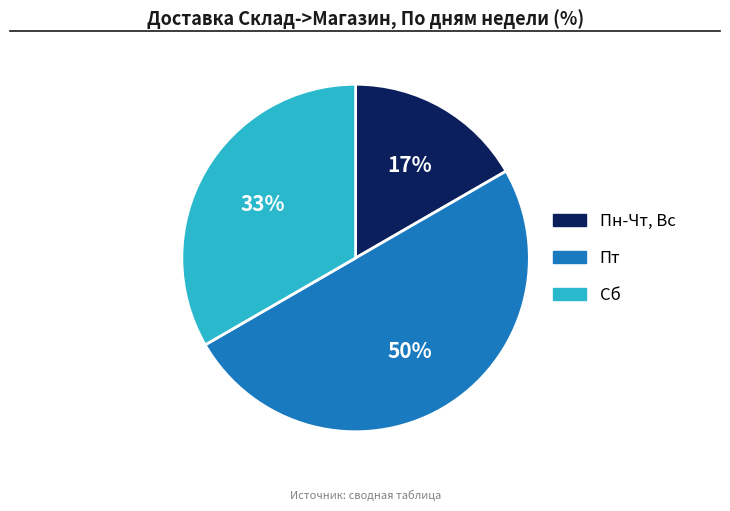

How many segments does this pie chart have?

3